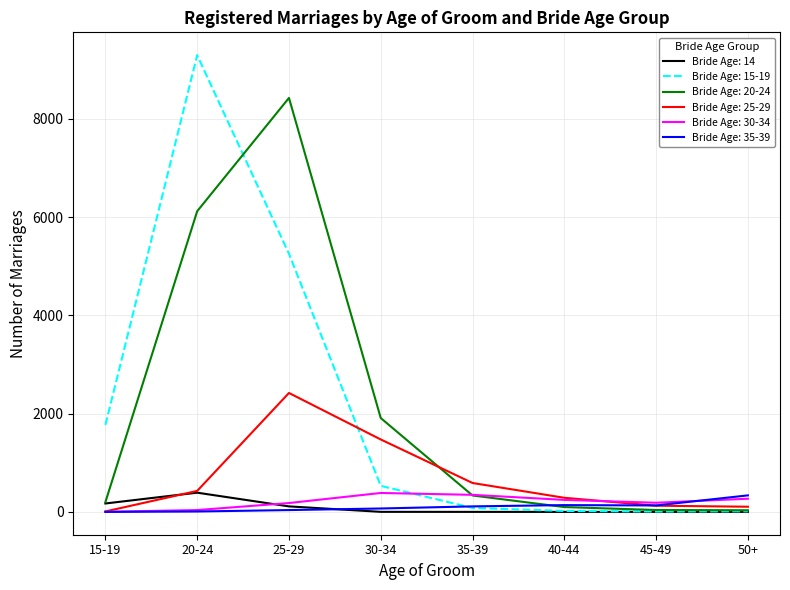

Which series has the largest range (max minus min)?

Bride Age: 15-19